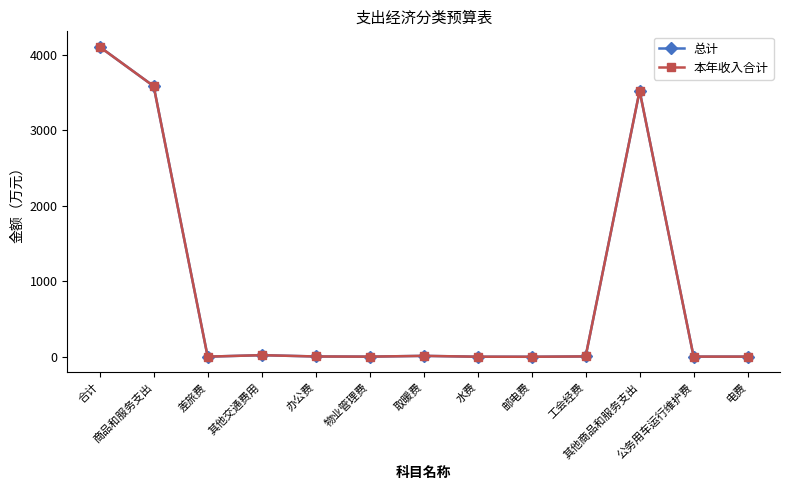

At how many categories does at least one series exceed 3457?

3